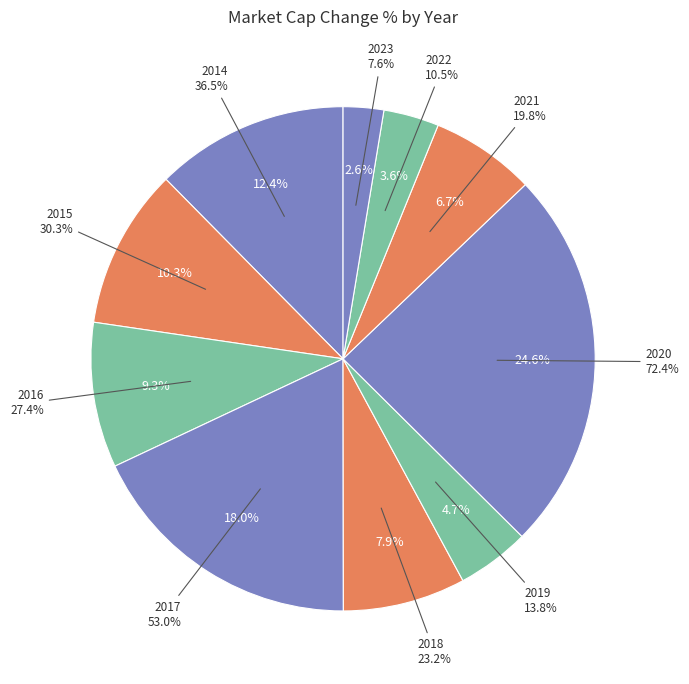

Does 2021 represent more than half of the total?

No